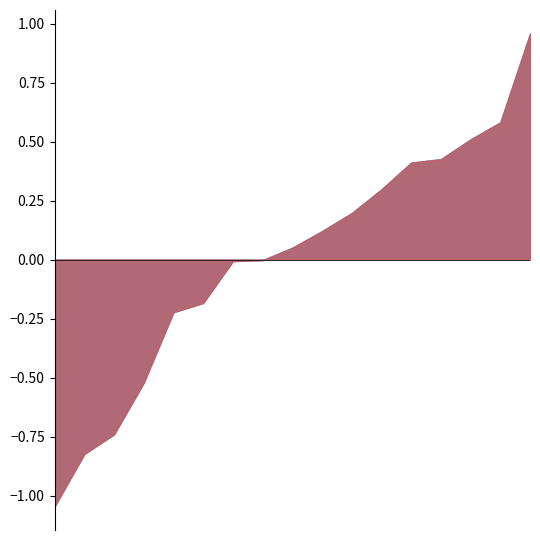

What is the difference between the Bemessungsgrundlage in %FV values at Saras S.p.A. and Delivery Hero SE?

0.6